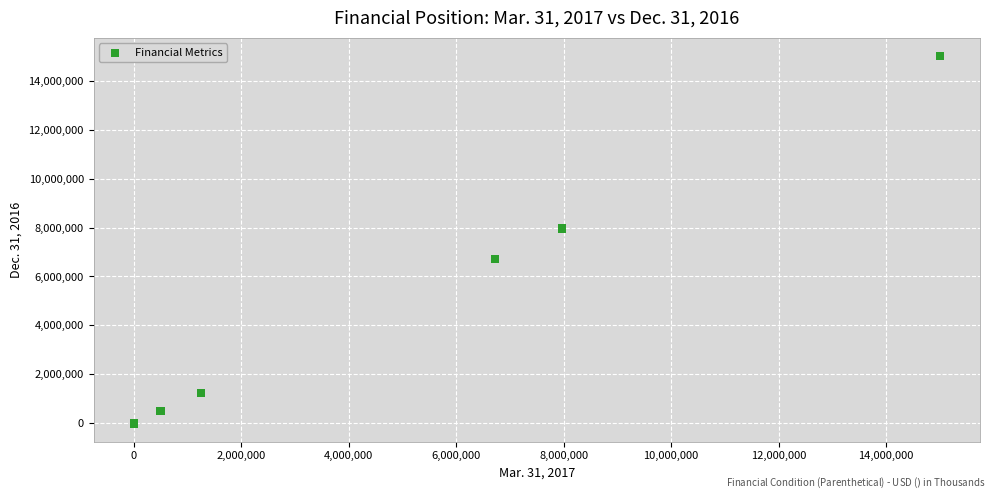

What Y value in the scatter plot is closest to 7500000?

7963378.0